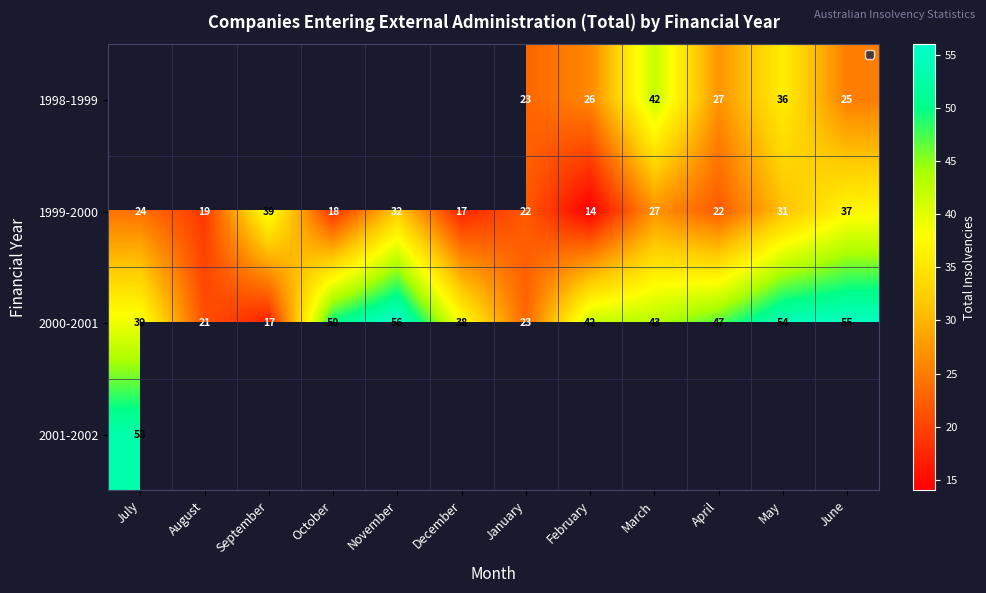

Between March and September, which is larger?

September